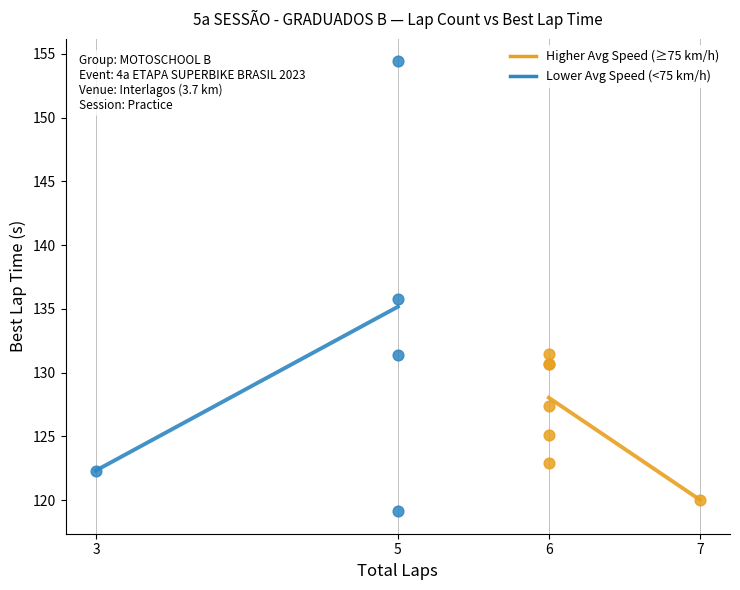

Which series reaches the maximum Y coordinate?

Lower Avg Speed (<75 km/h)